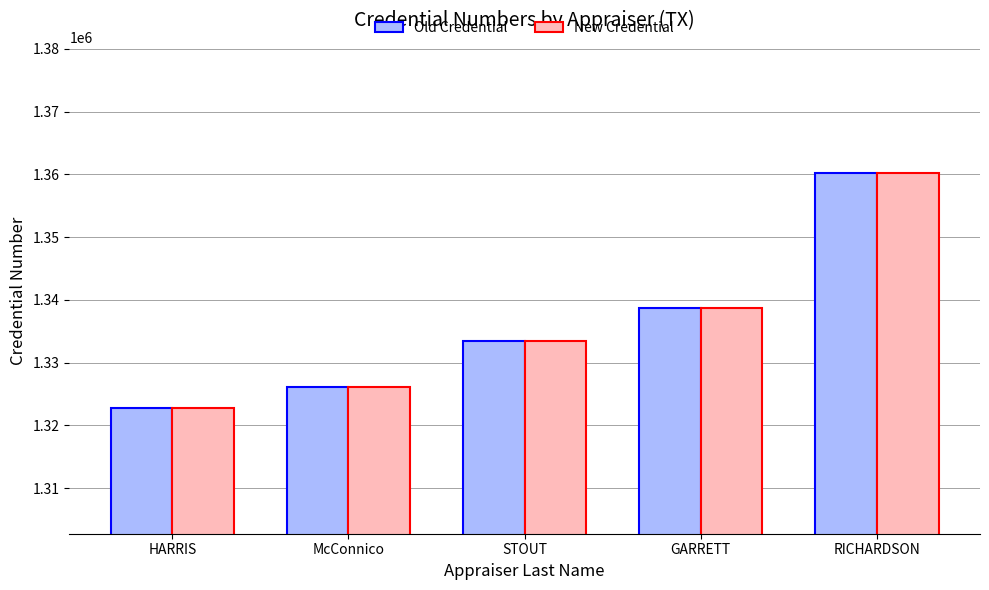

List the labels in order of Old Credential value, largest first.

RICHARDSON, GARRETT, STOUT, McConnico, HARRIS